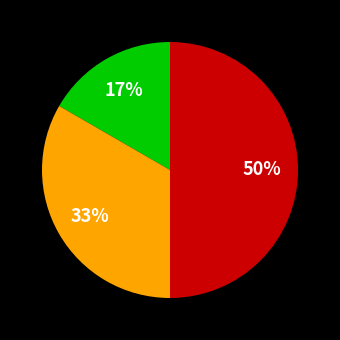

To the nearest percent, what is the average slice percentage?

33%